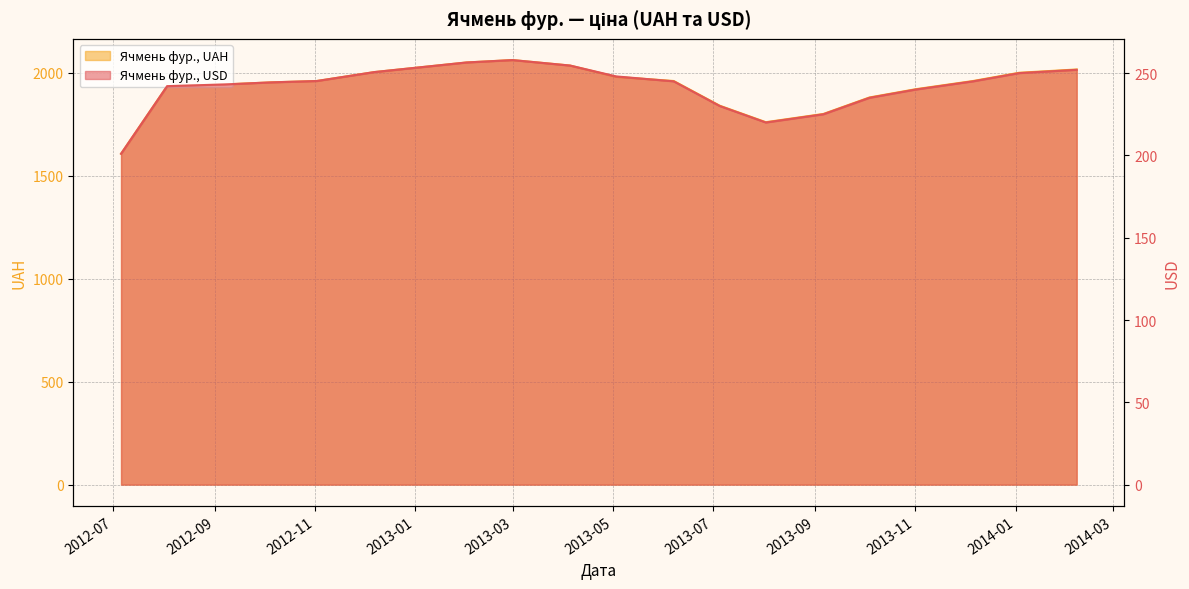

What is the difference between the Ячмень фур., USD values at 2013-12-06 and 2013-10-04?

10.0